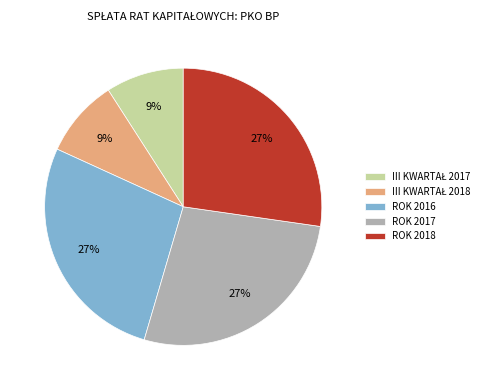

The ROK 2018 slice represents 27% of the pie. True or false?

True